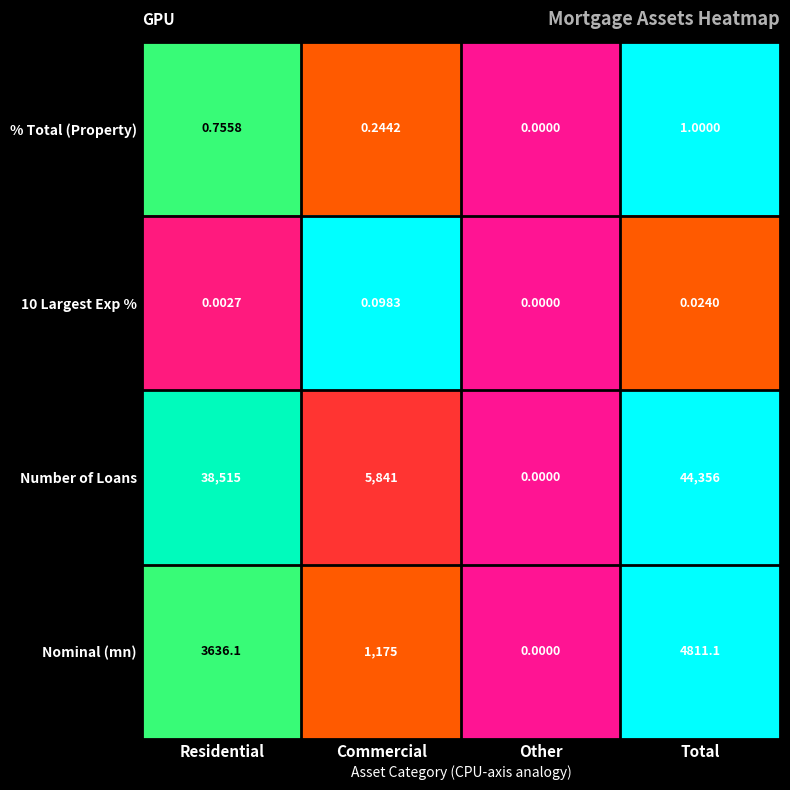

Is the value of 10 Largest Exp % at Residential greater than the value of Nominal (mn) at Residential?

No